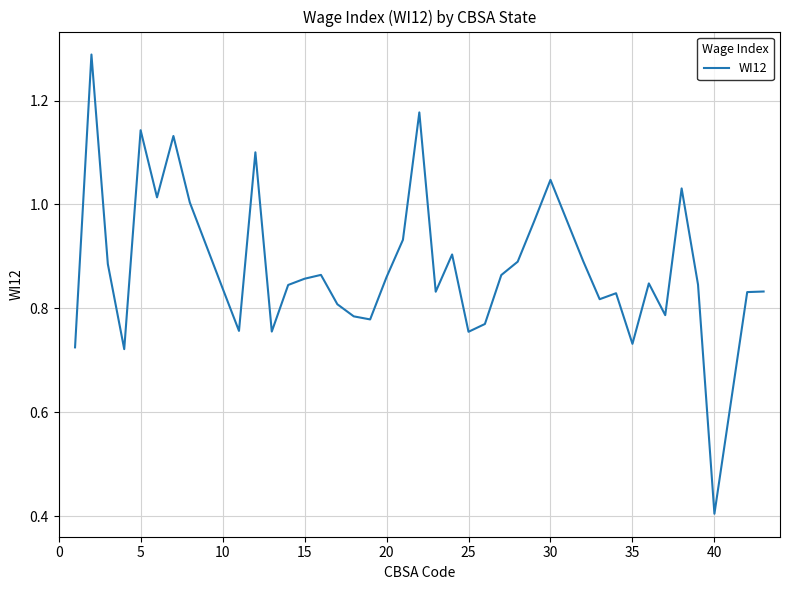

What is the smallest value displayed?

0.4